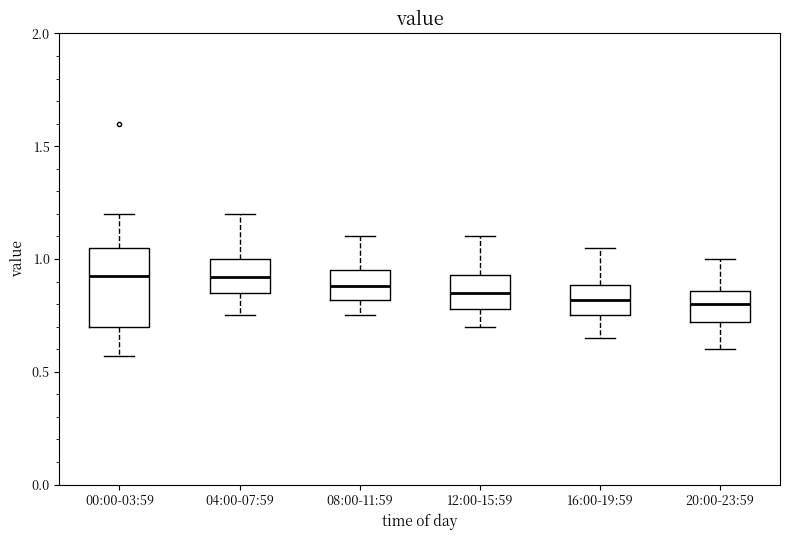

Reading left to right, read every box against the y-axis: the position of its median line, the range the box covers, and the ends of its whiskers. The values are not printed on the chart, so give them approximately, as read against the axis.

00:00-03:59: median 0.95, box 0.70 to 1.05, whiskers 0.55 to 1.20
04:00-07:59: median 0.90, box 0.85 to 1.00, whiskers 0.75 to 1.20
08:00-11:59: median 0.90, box 0.80 to 0.95, whiskers 0.75 to 1.10
12:00-15:59: median 0.85, box 0.80 to 0.95, whiskers 0.70 to 1.10
16:00-19:59: median 0.80, box 0.75 to 0.90, whiskers 0.65 to 1.05
20:00-23:59: median 0.80, box 0.70 to 0.85, whiskers 0.60 to 1.00